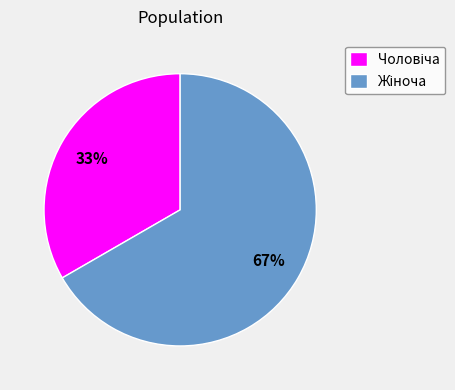

To the nearest percent, what is the average slice percentage?

50%